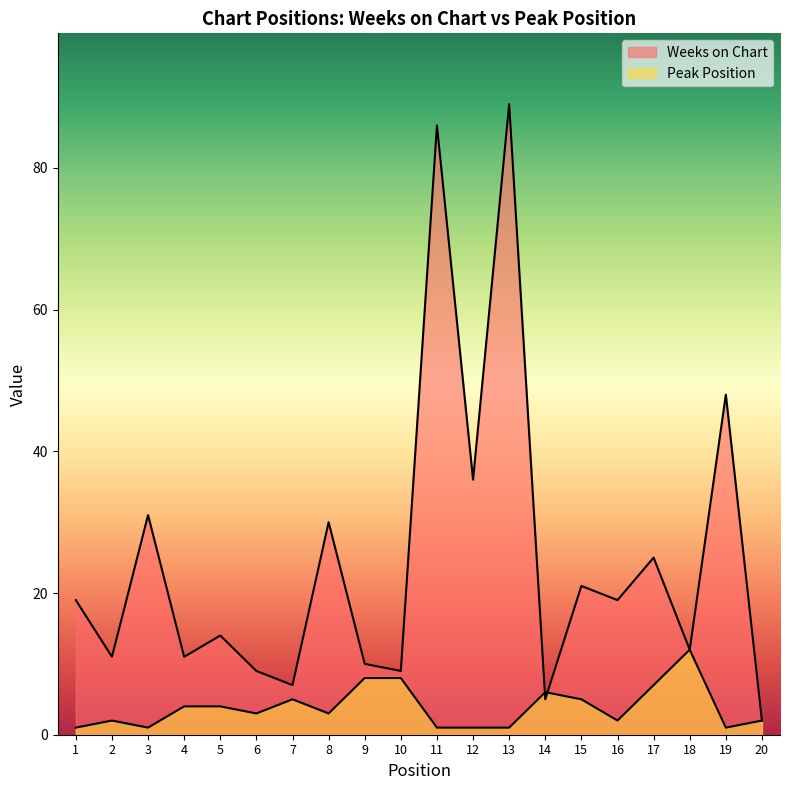

How many interior local valleys does the Weeks on Chart series have?

8